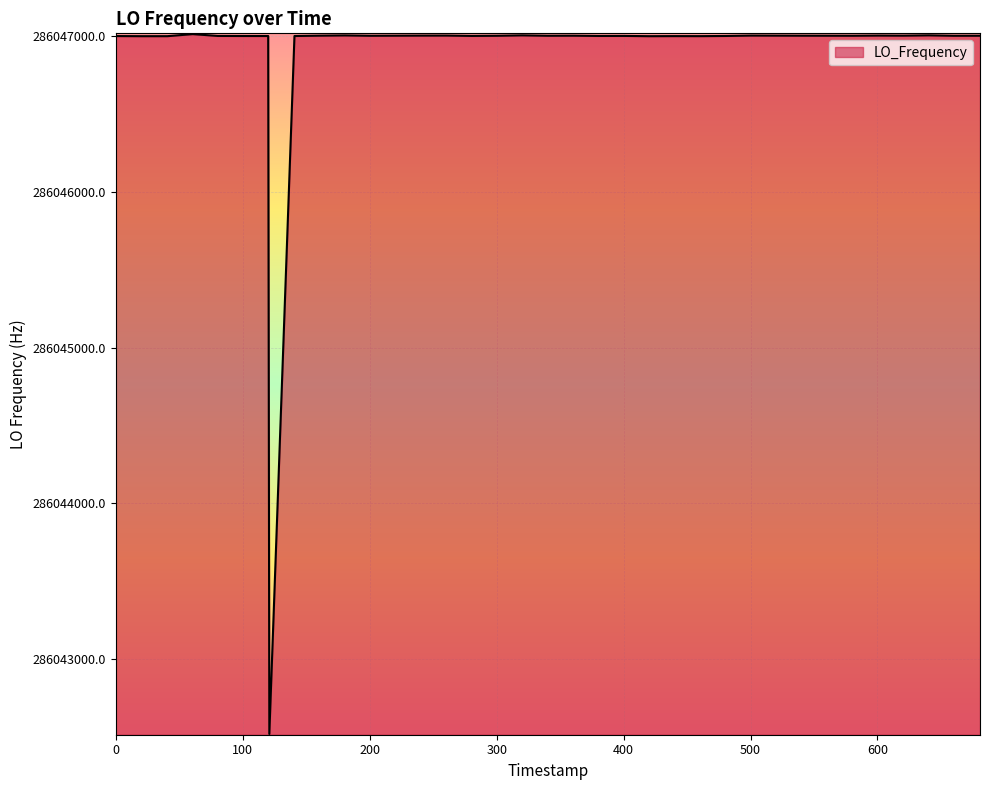

What is the maximum value shown in the chart?

286047011.9